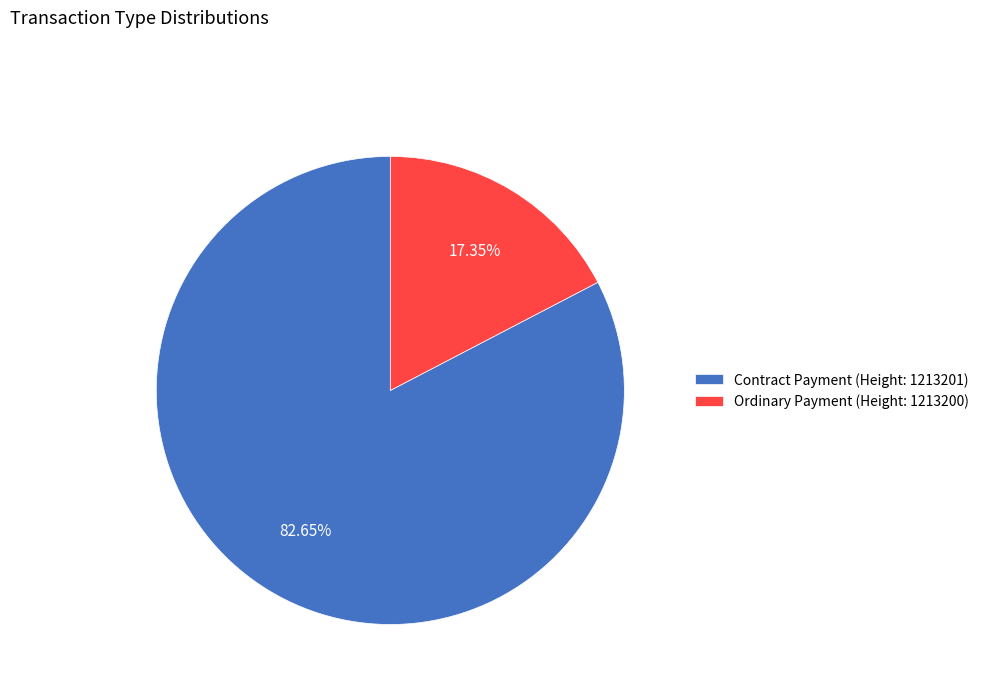

Do Ordinary Payment (Height: 1213200) and Contract Payment (Height: 1213201) together represent more than half of the pie?

Yes